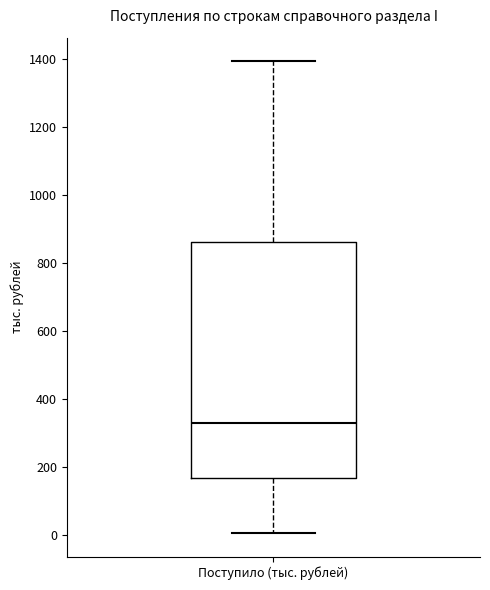

Transcribe this box plot: give where the median line is, the range the box spans, and where the two whiskers end, as read against the y-axis. The values are not printed on the chart, so give them approximately, as read against the axis.

median 320, box 160 to 860, whiskers 0 to 1400